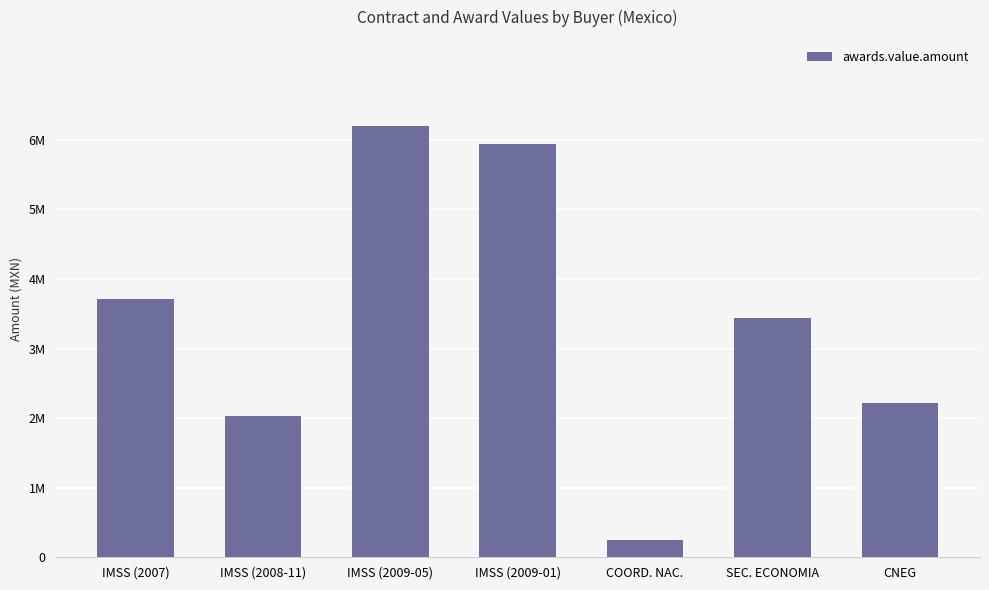

Does the chart contain stacked bars?

No